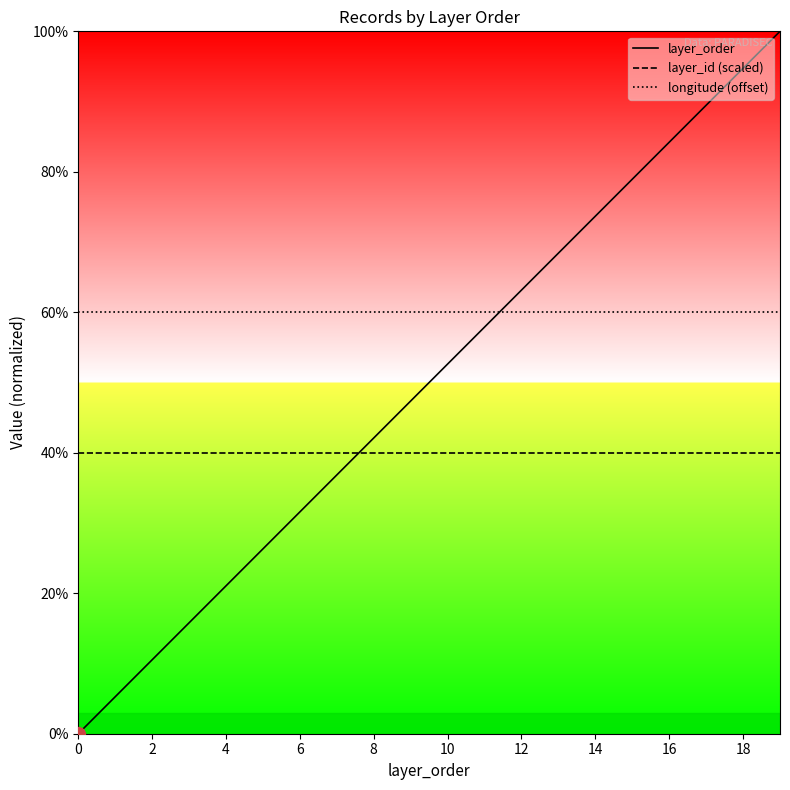

What is the spread (max minus min) of values at 16?

44.2